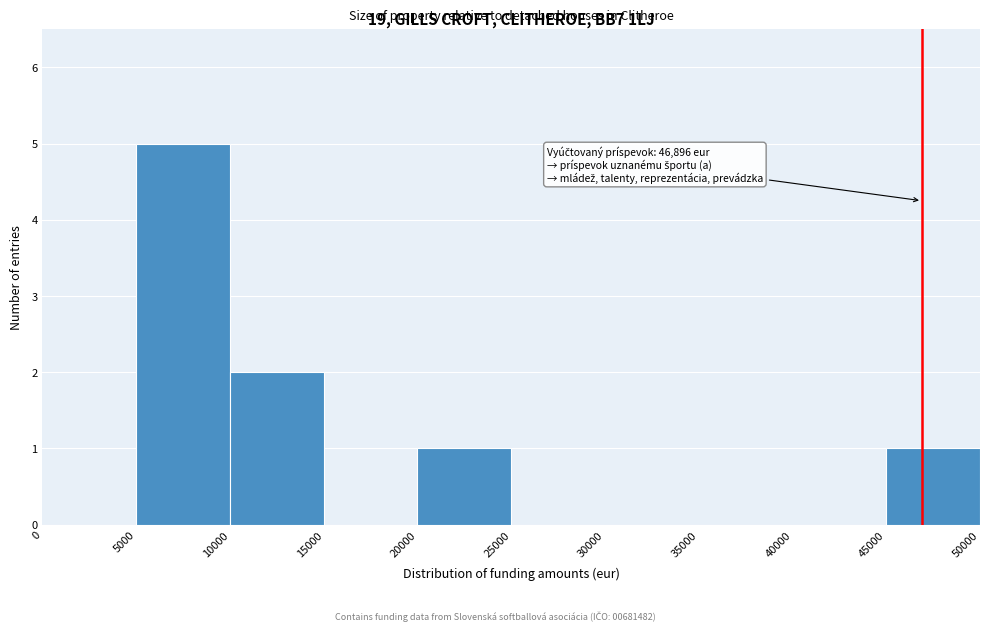

Which range on the x-axis has the tallest bar?

5000 to 10000